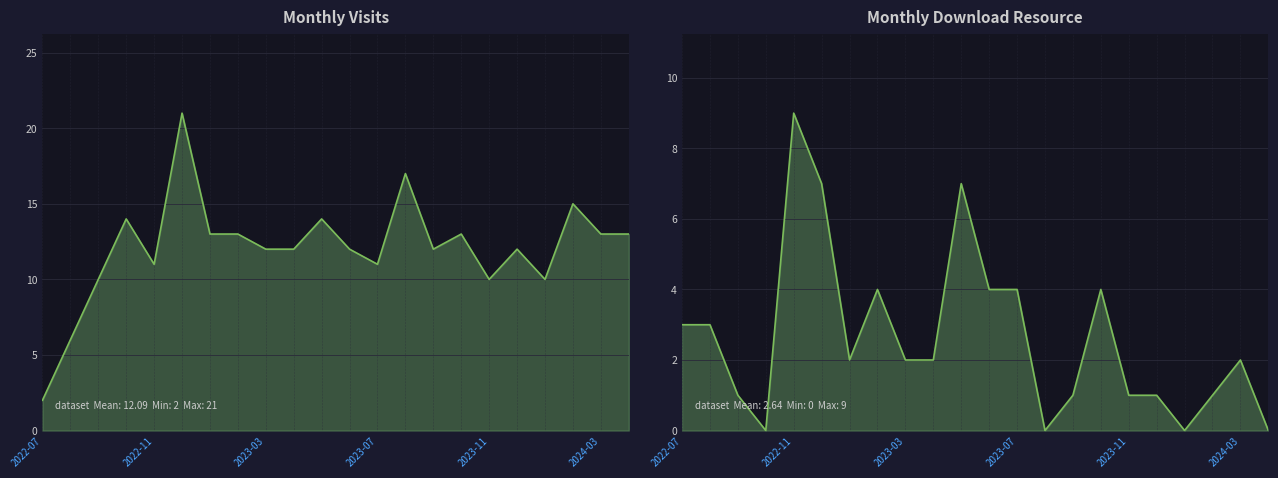

How many intersections are there between monthly_visit_line and monthly_download_resource_line?

1